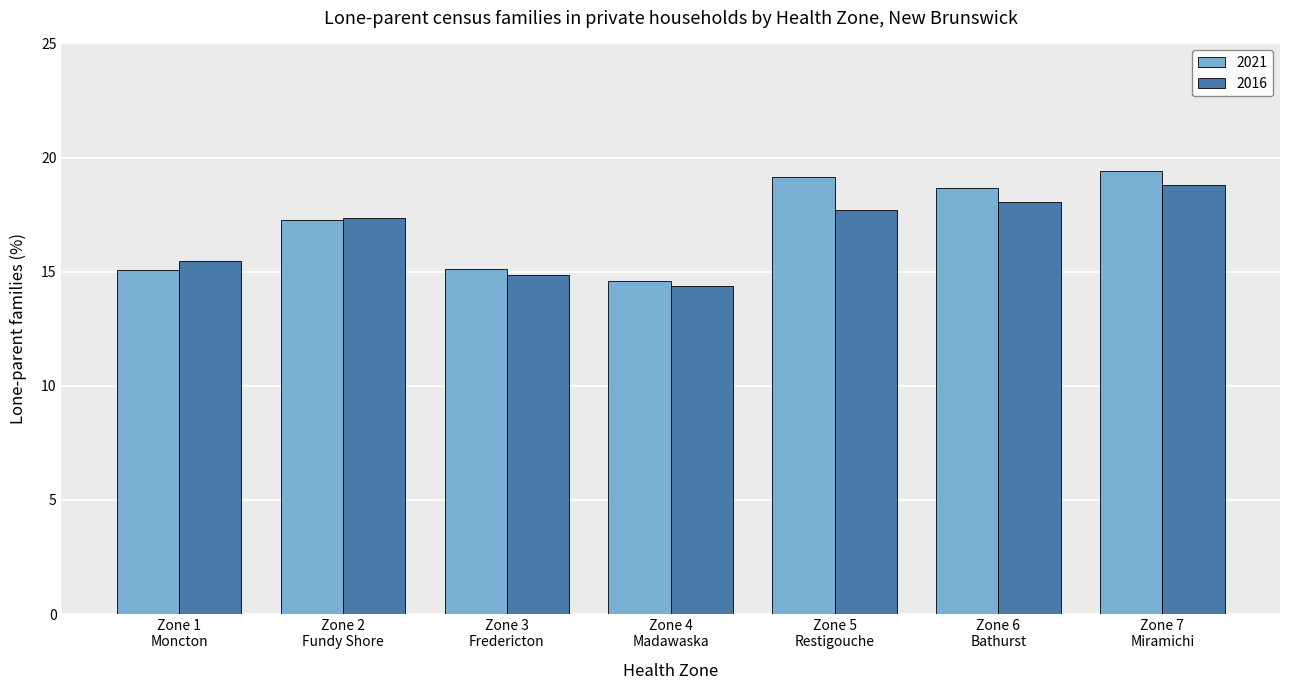

List the series in order of their peak value, lowest first.

2016, 2021